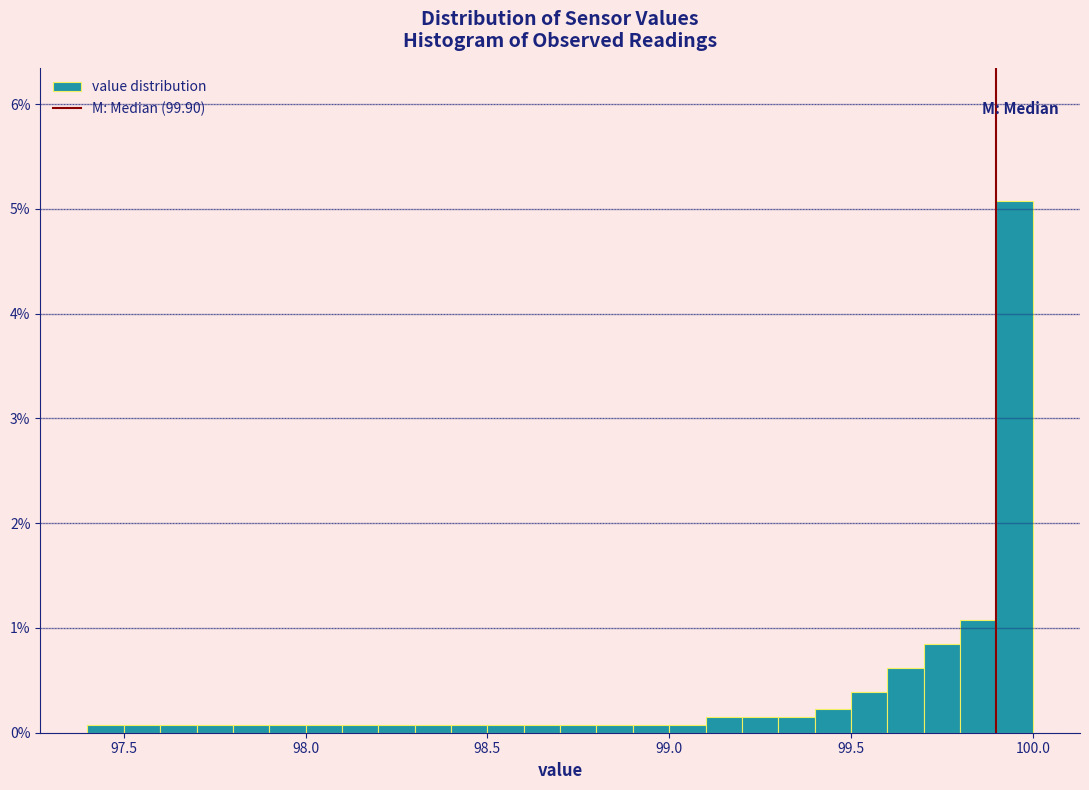

Read against the x-axis, roughly where is the centre of the tallest bar?

99.95